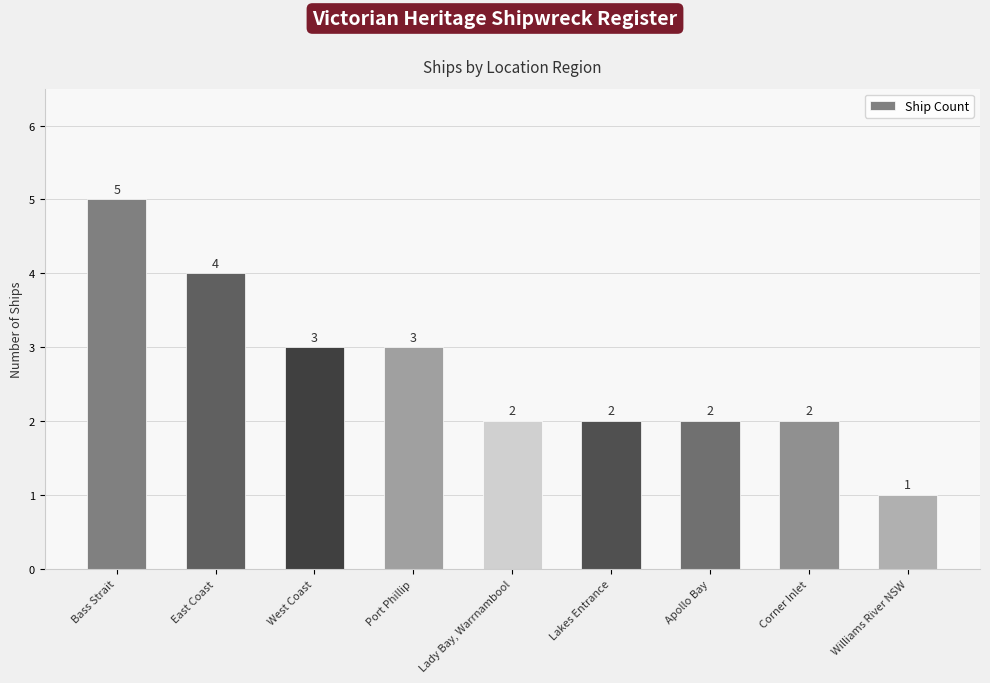

The chart shows a value of 4 at East Coast. True or false?

True